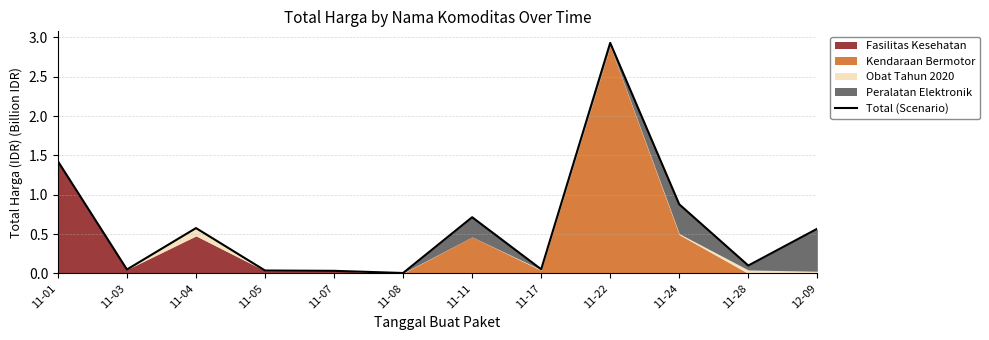

True or false: the data shows 2.1 at 11-01.

False